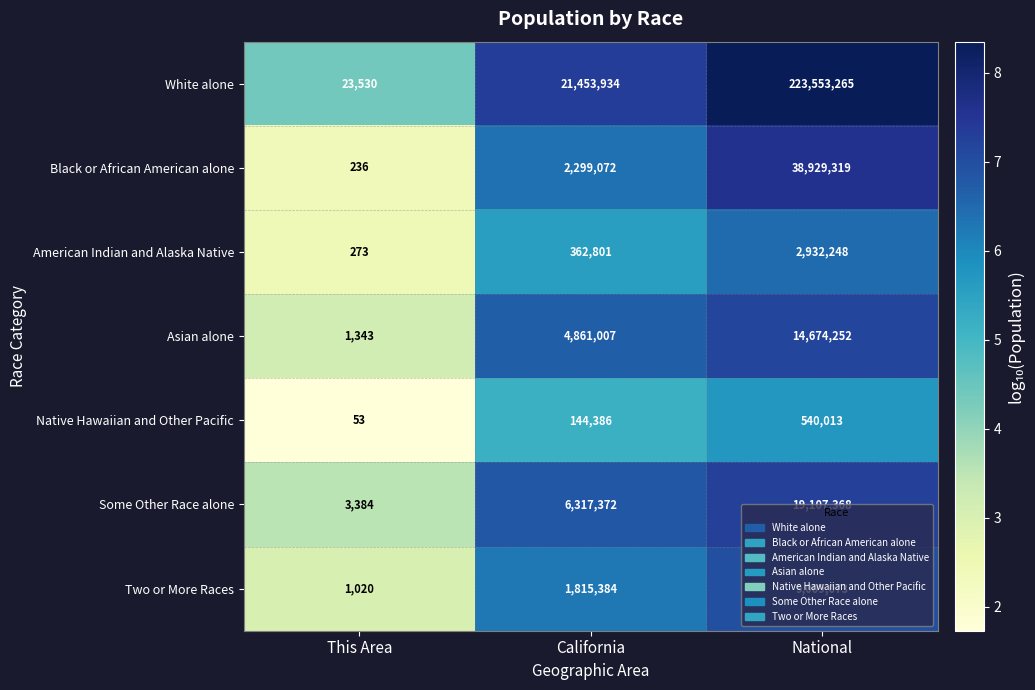

What is the smallest value displayed?

53